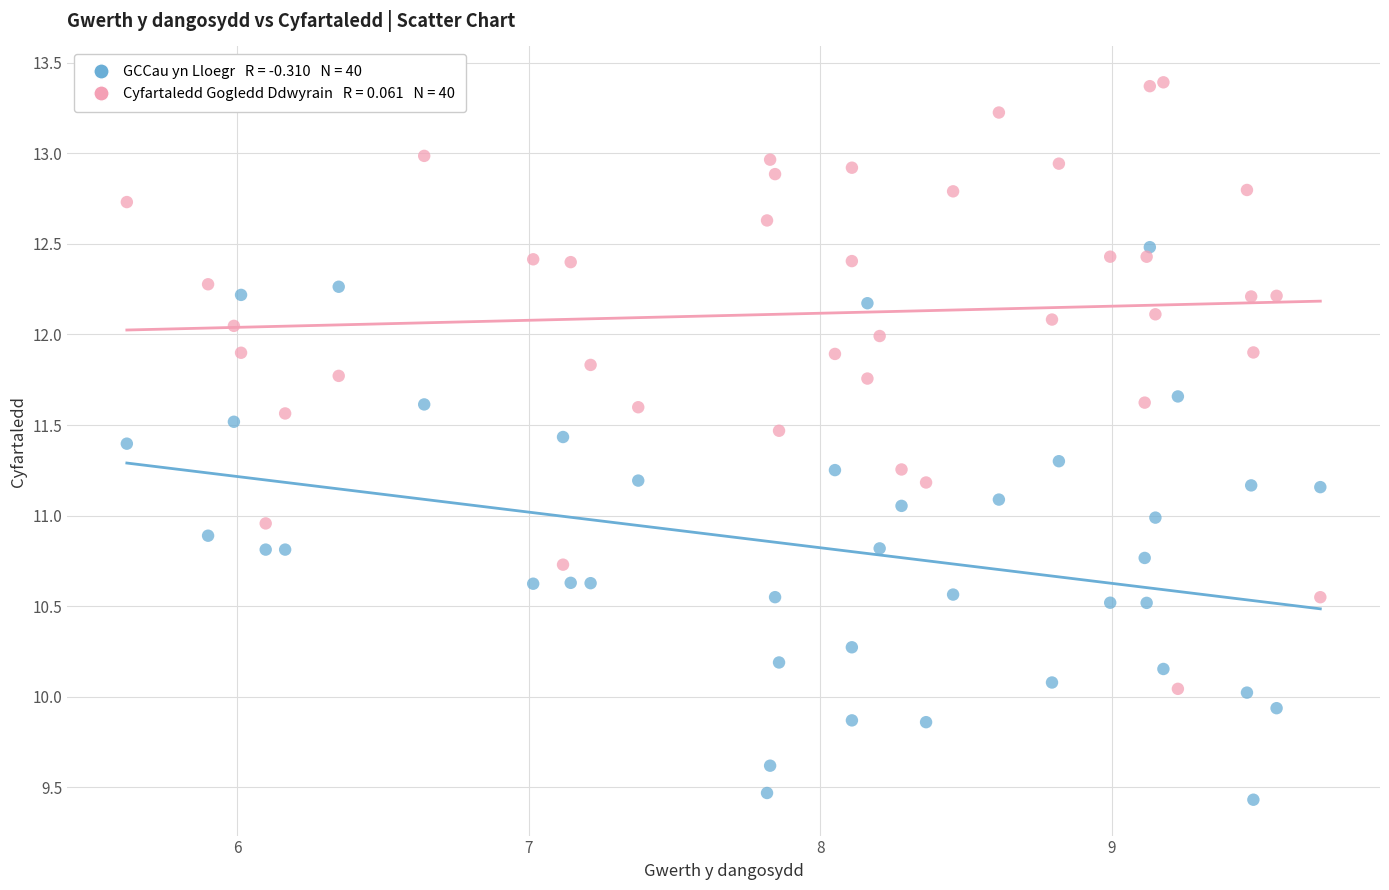

Across all data points, what is the range of X values (max minus min)?

4.1